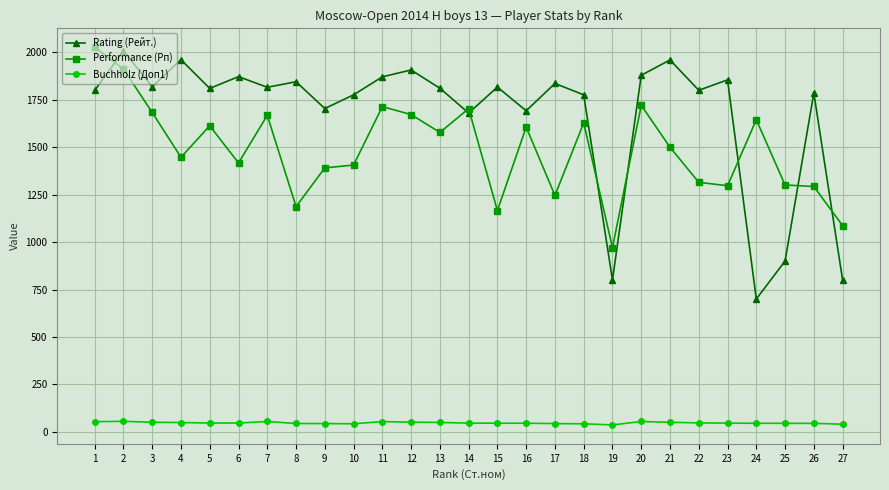

At which category does Rating (Рейт.) reach its first local valley?

3